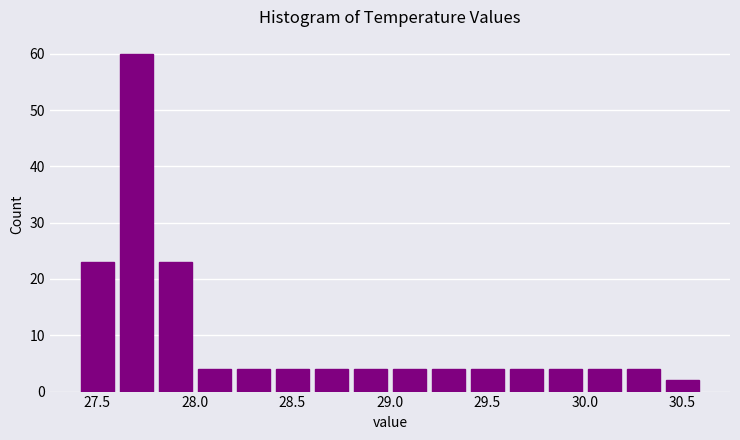

Which range on the x-axis has the tallest bar?

27.6 to 27.8